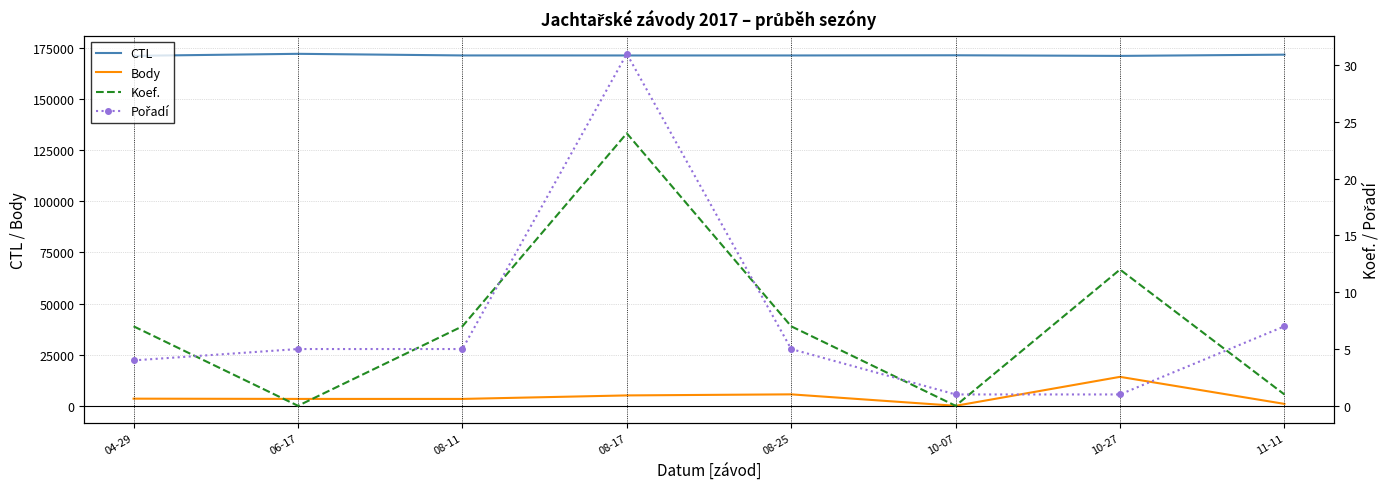

True or false: Body has a value of 3368 at 08-11.

True